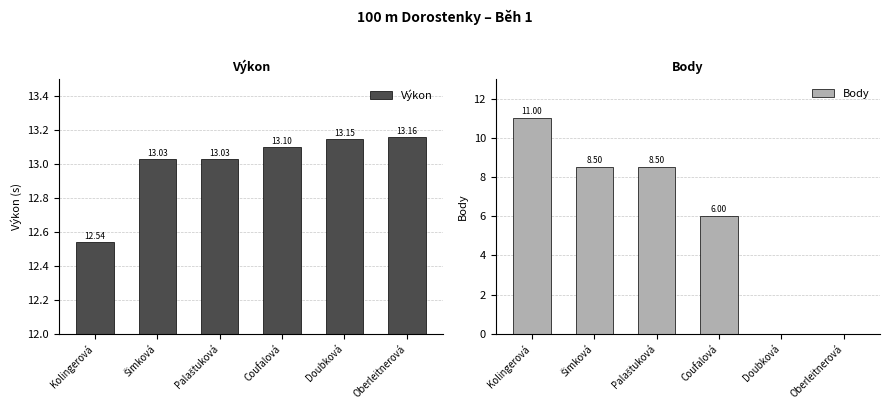

What position from the left is Palaštuková?

3